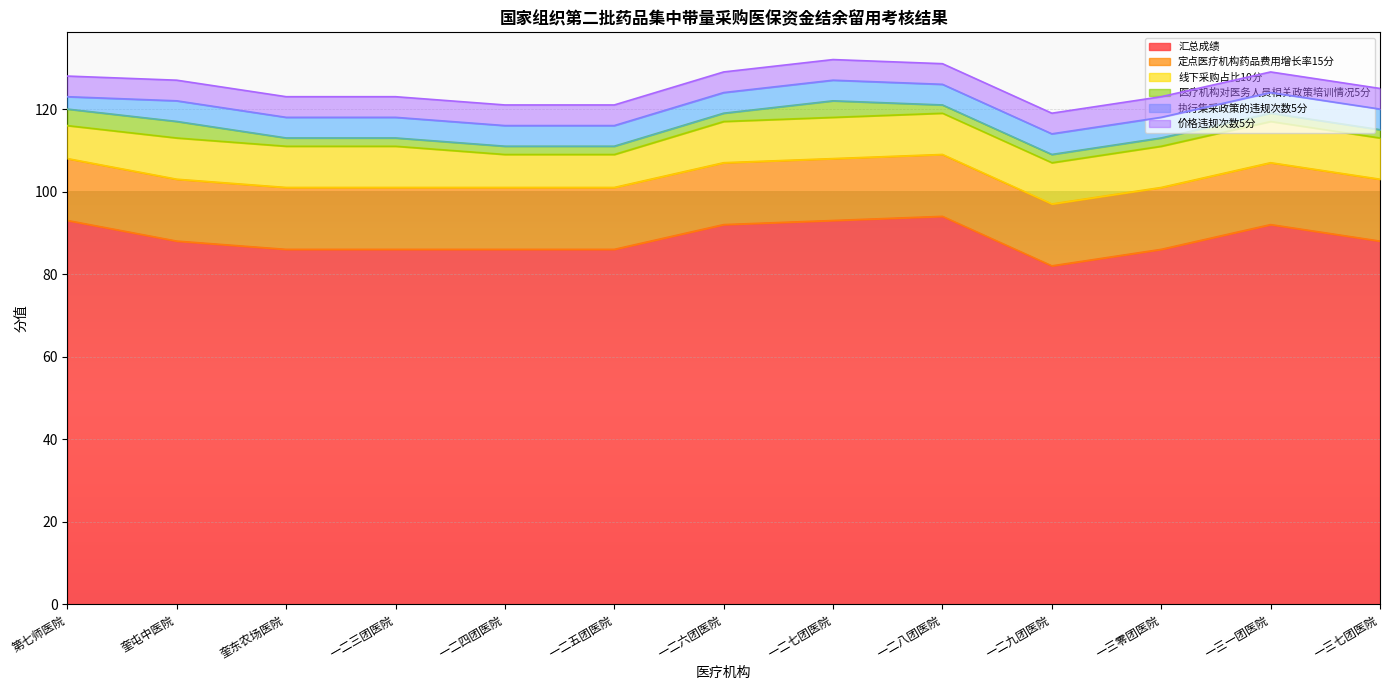

Is it true that 定点医疗机构药品费用增长率15分 equals 25 at 一二五团医院?

False